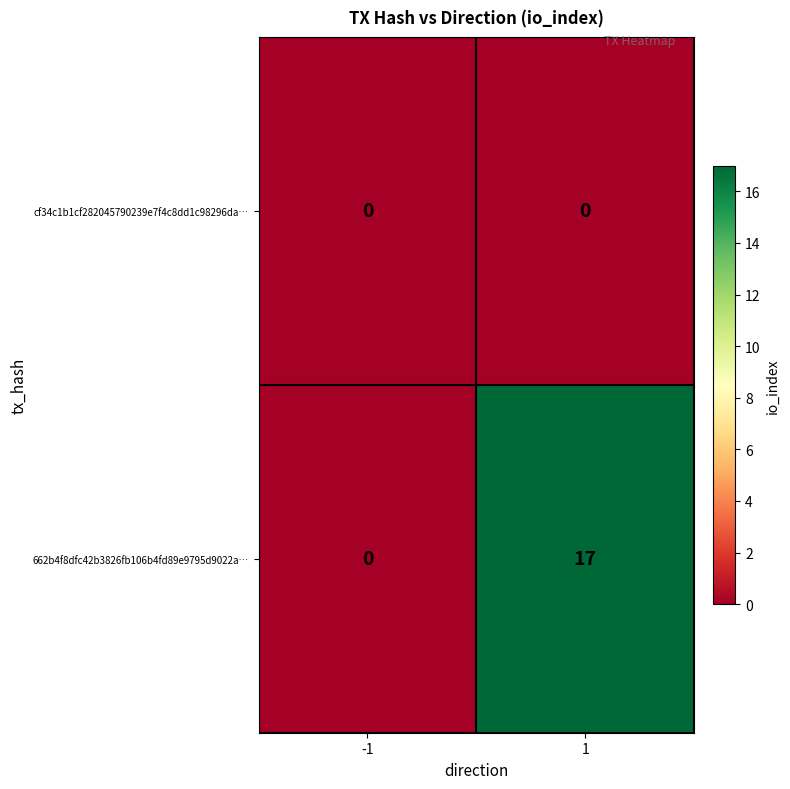

Which category has the highest value across all series?

1